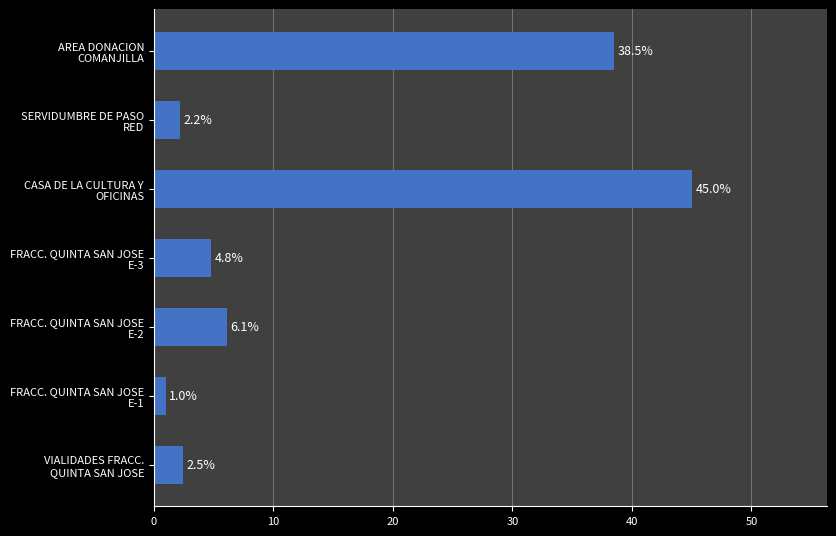

Reading top to bottom, extract all data points from this chart.

38.5	2.2	45.0	4.8	6.1	1.0	2.5